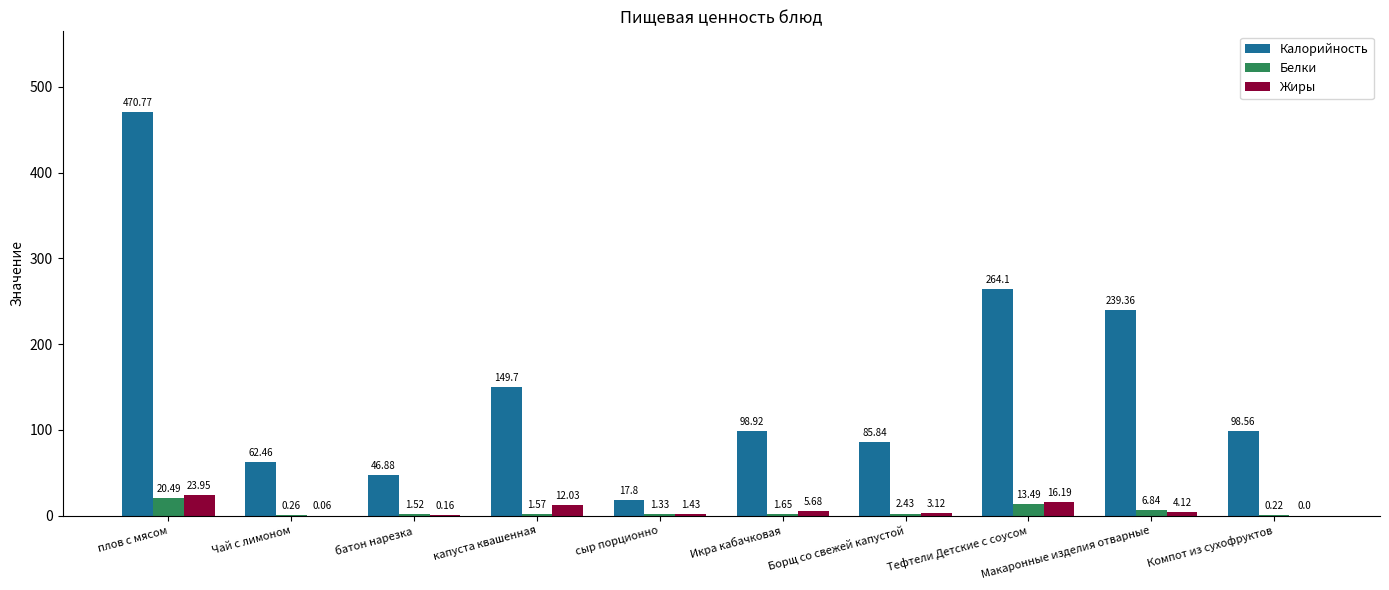

What is the sum of the Белки values at капуста квашенная and Чай с лимоном?

1.8